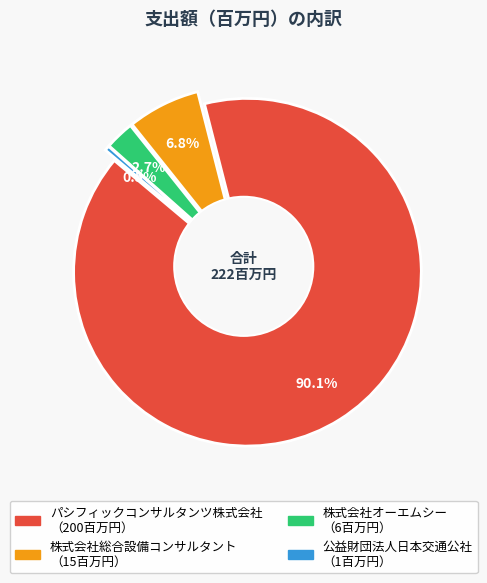

Does any single category account for the majority?

Yes